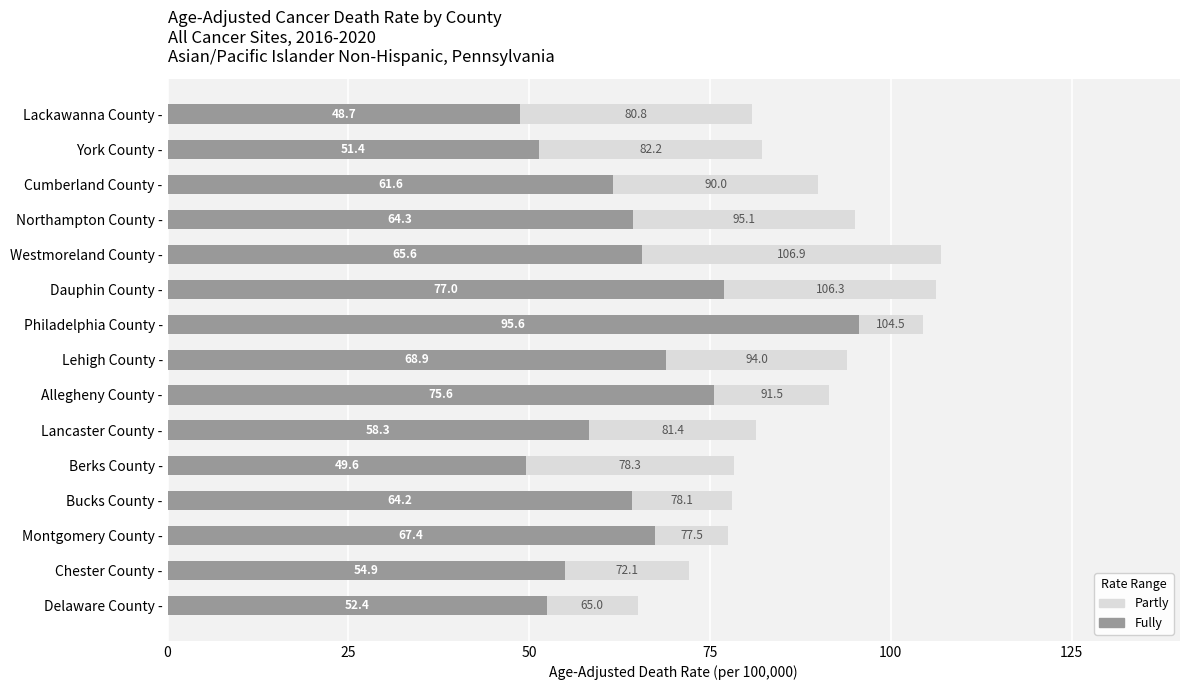

Reading left to right, list all the values displayed in this chart.

Partly: 65.0	72.1	77.5	78.1	78.3	81.4	91.5	94.0	104.5	106.3	106.9	95.1	90.0	82.2	80.8
Fully: 52.4	54.9	67.4	64.2	49.6	58.3	75.6	68.9	95.6	77.0	65.6	64.3	61.6	51.4	48.7